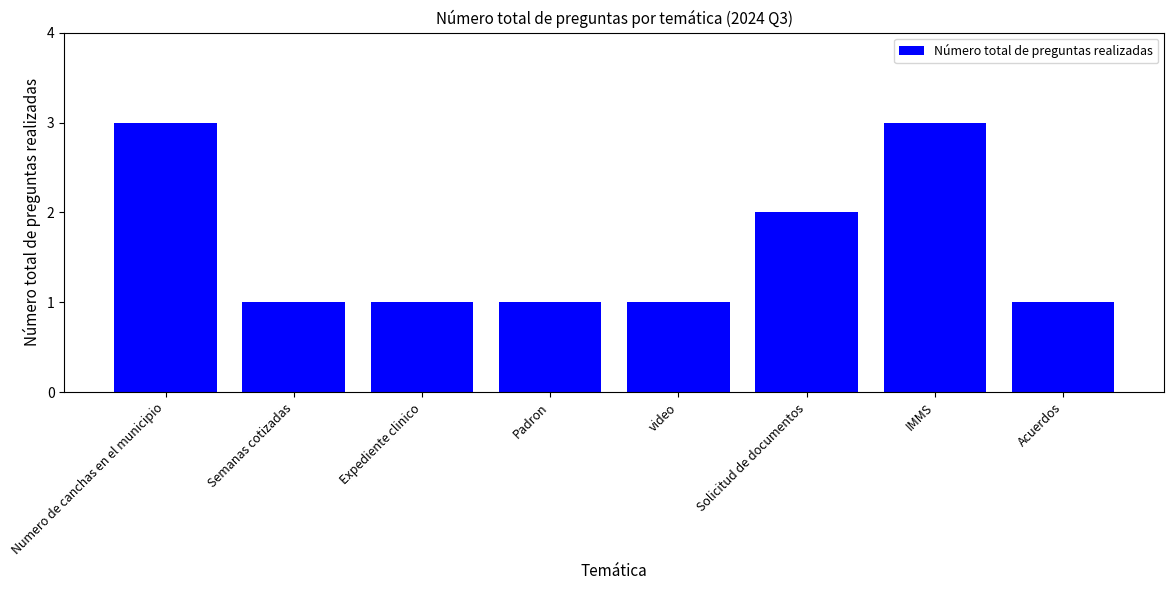

What is the difference between the values at Padron and Solicitud de documentos?

1